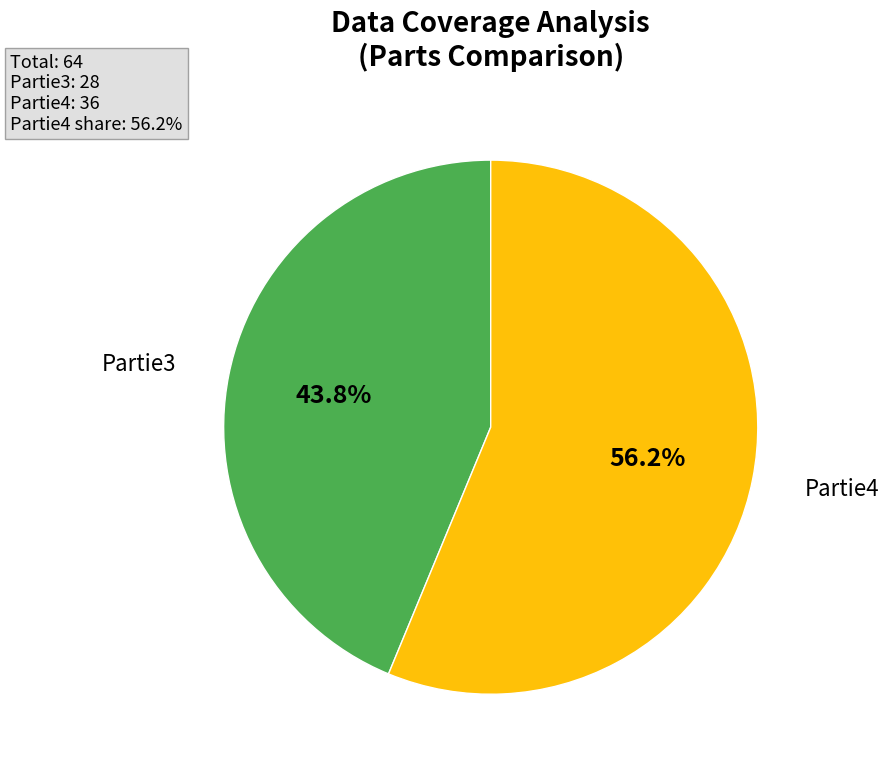

Is there a majority slice in this chart?

Yes